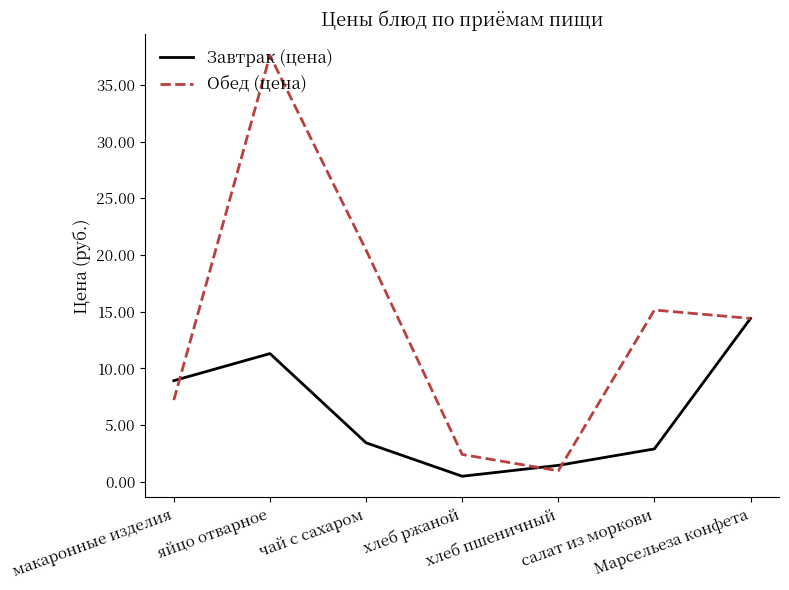

At which category is the sum across all series the highest?

яйцо отварное